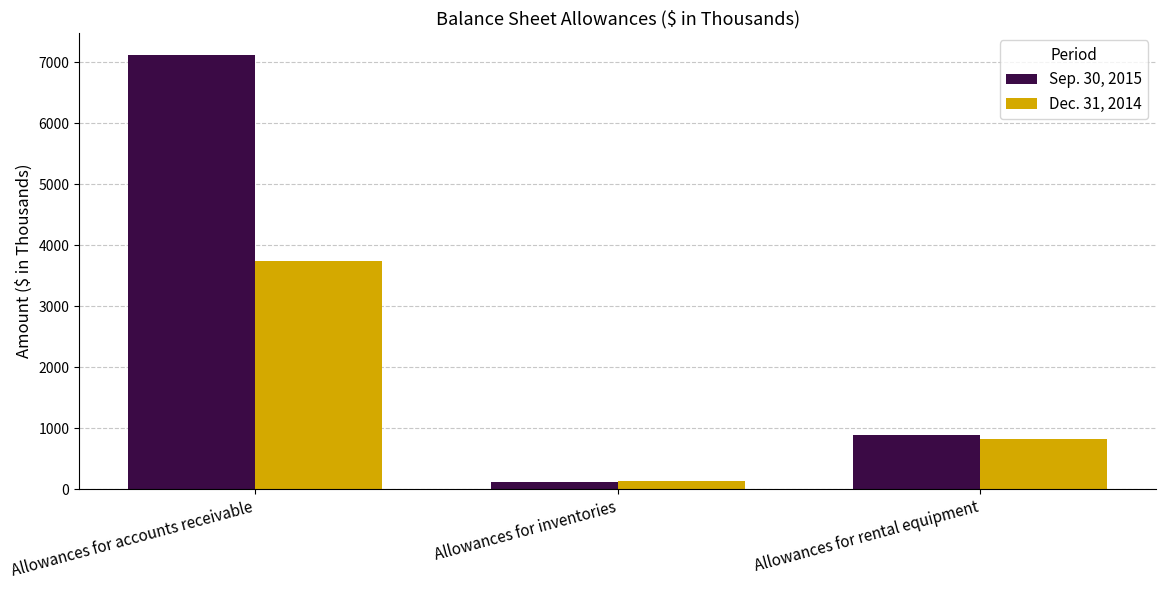

Count the Sep. 30, 2015 values in the range 128 to 7129.

3